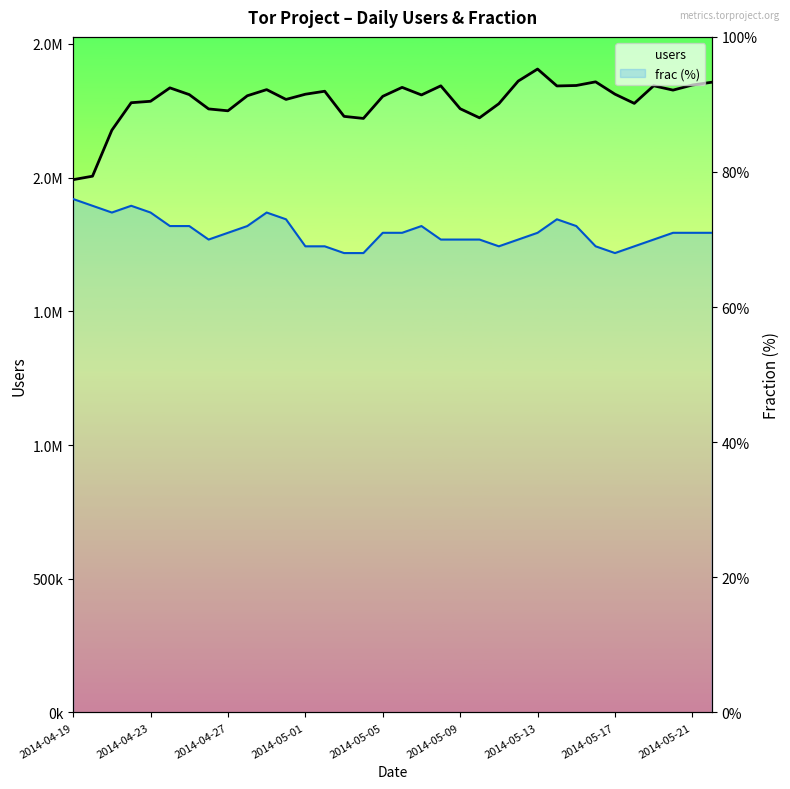

What is the greatest value displayed?

2405940